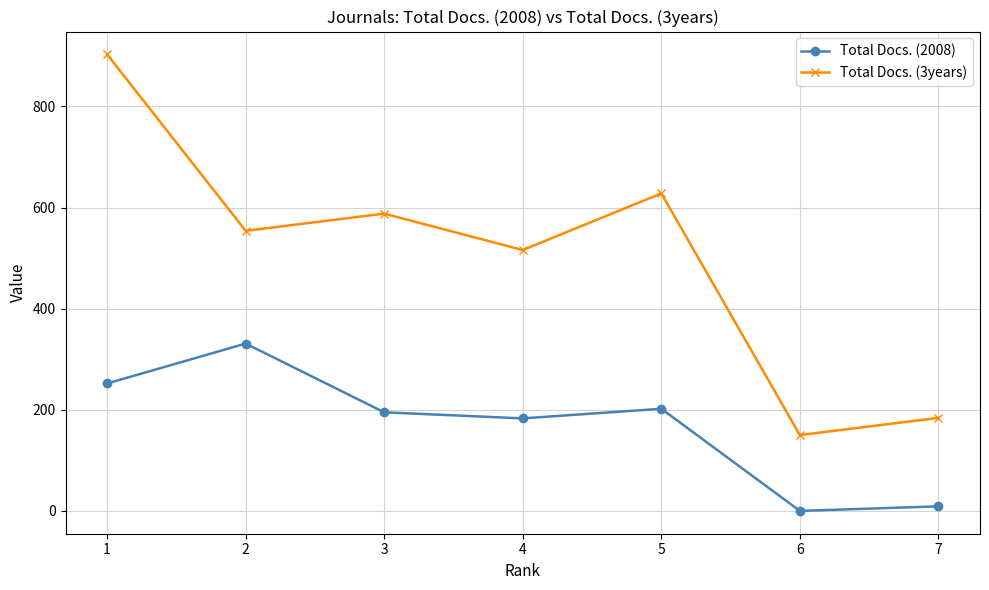

How many values in the Total Docs. (2008) series are below 195?

3